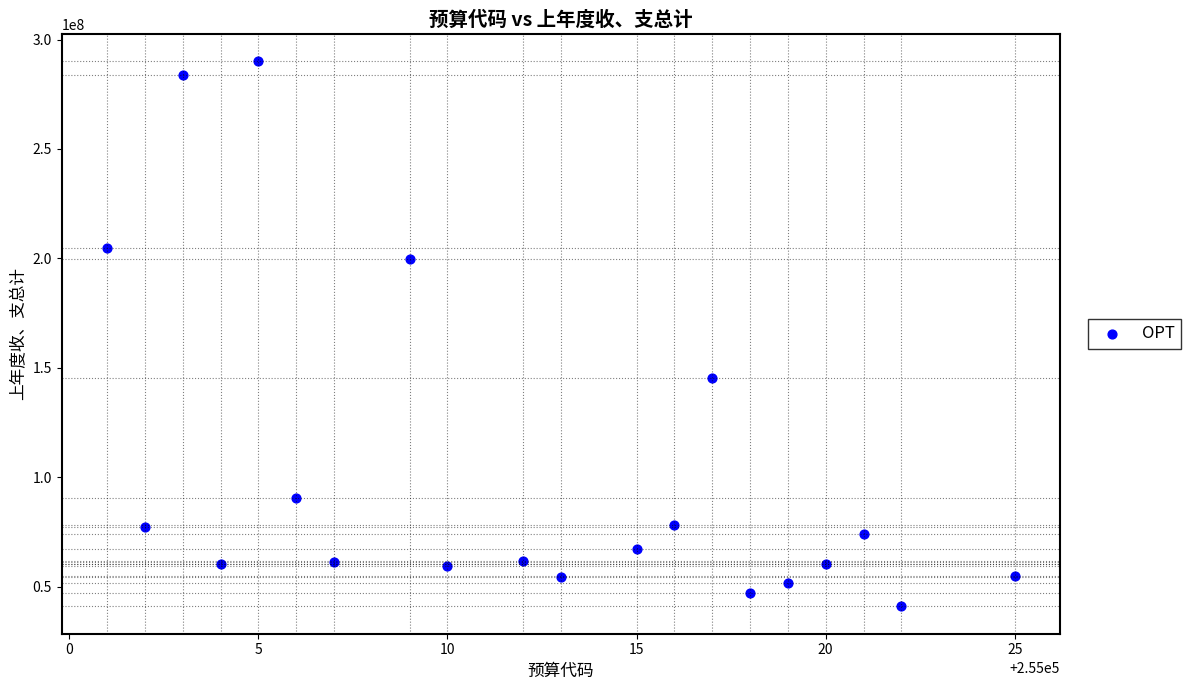

What is the range of X values (max minus min)?

24.0